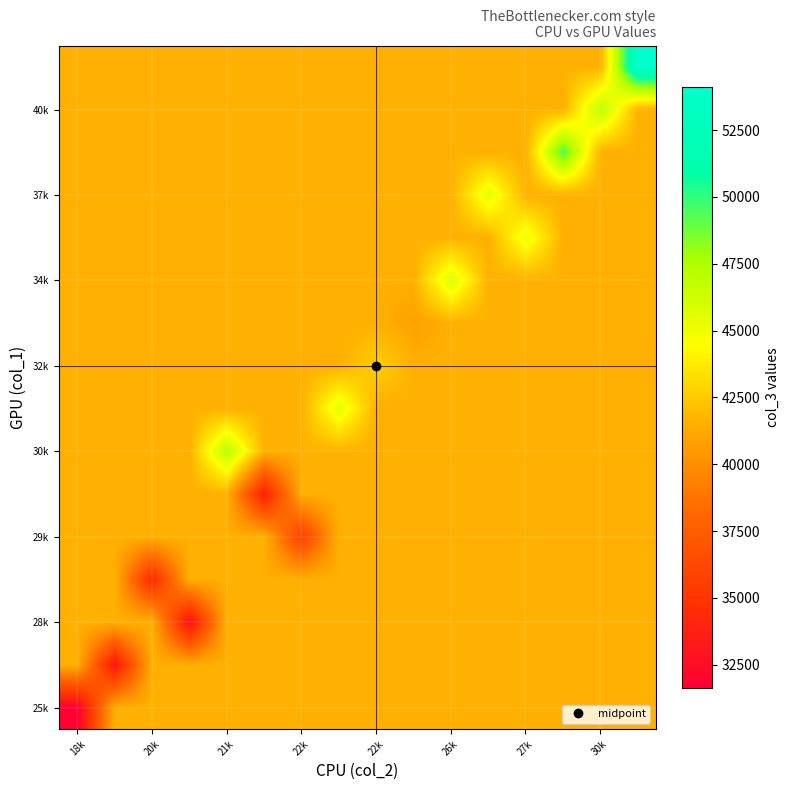

At how many categories does at least one series exceed 38646?

16